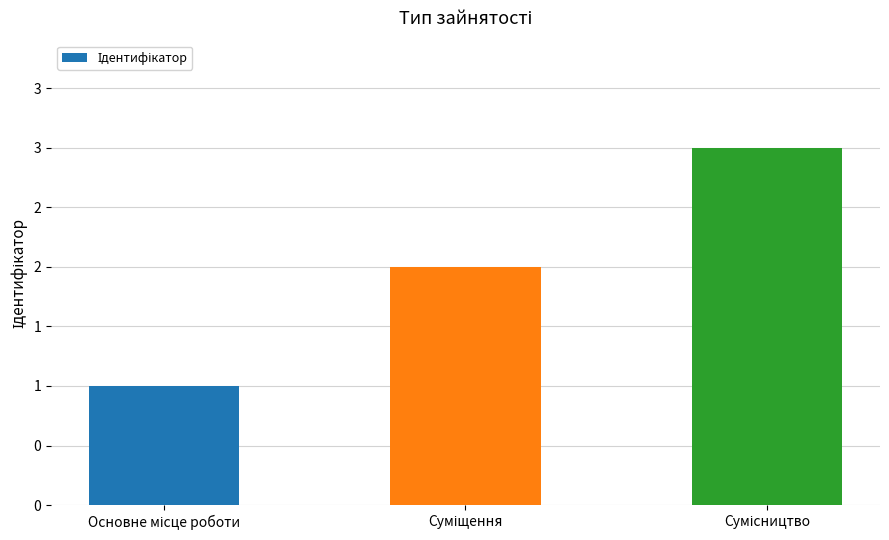

Rank the categories by value from lowest to highest.

Основне місце роботи, Суміщення, Сумісництво